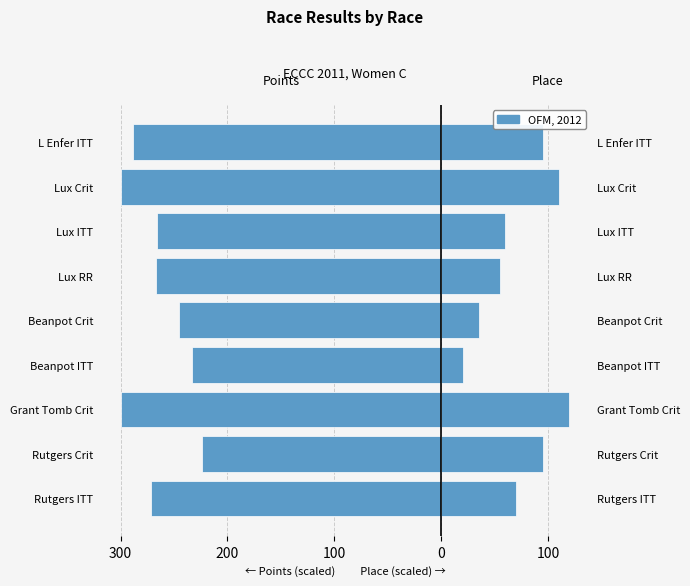

How many data points does each series have?

9